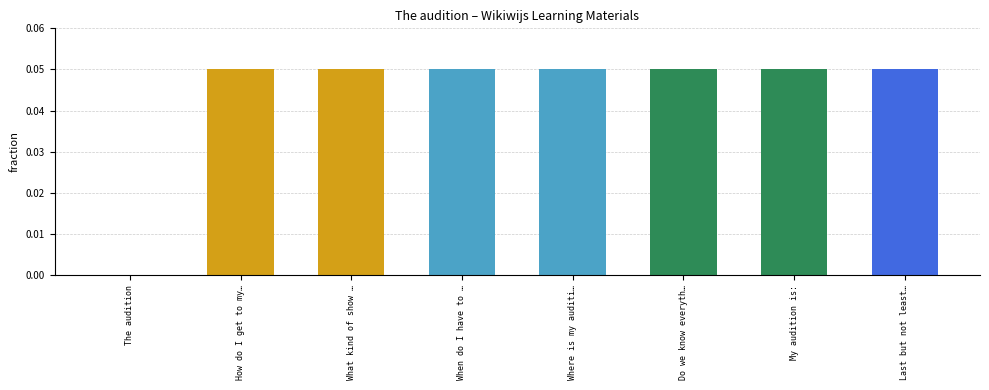

Are the bars horizontal?

No